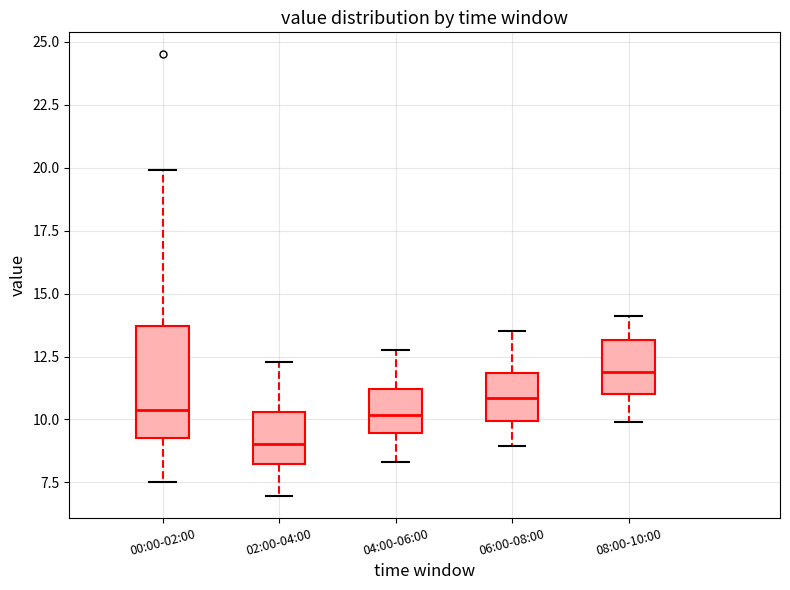

Reading left to right, transcribe this box plot: for each box, give where its median line is, the range the box spans, and where its two whiskers end, as read against the y-axis. The values are not printed on the chart, so give them approximately, as read against the axis.

00:00-02:00: median 10.5, box 9.5 to 13.5, whiskers 7.5 to 20.0
02:00-04:00: median 9.0, box 8.0 to 10.5, whiskers 7.0 to 12.5
04:00-06:00: median 10.0, box 9.5 to 11.0, whiskers 8.5 to 13.0
06:00-08:00: median 11.0, box 10.0 to 12.0, whiskers 9.0 to 13.5
08:00-10:00: median 12.0, box 11.0 to 13.0, whiskers 10.0 to 14.0